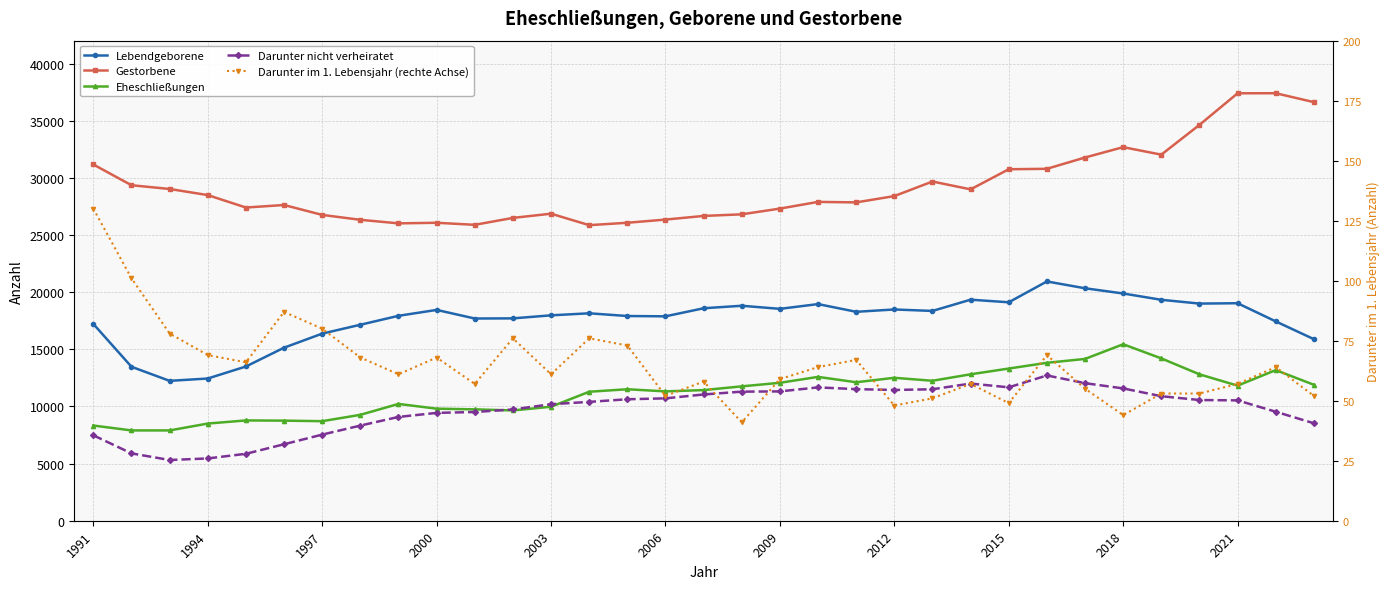

What position from the left is 2021?

31